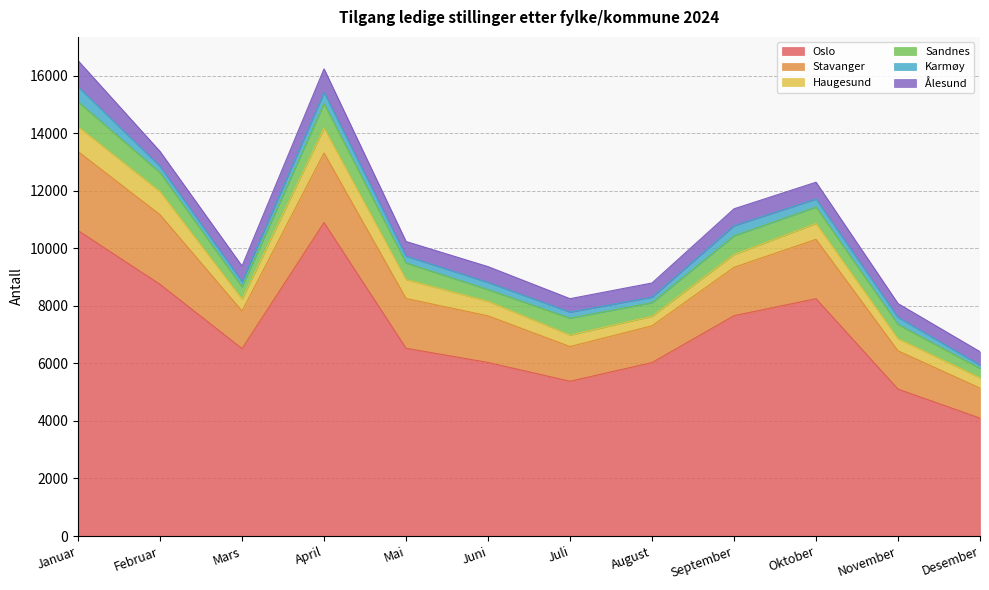

True or false: Haugesund has more than 2 points higher than both neighbors.

False